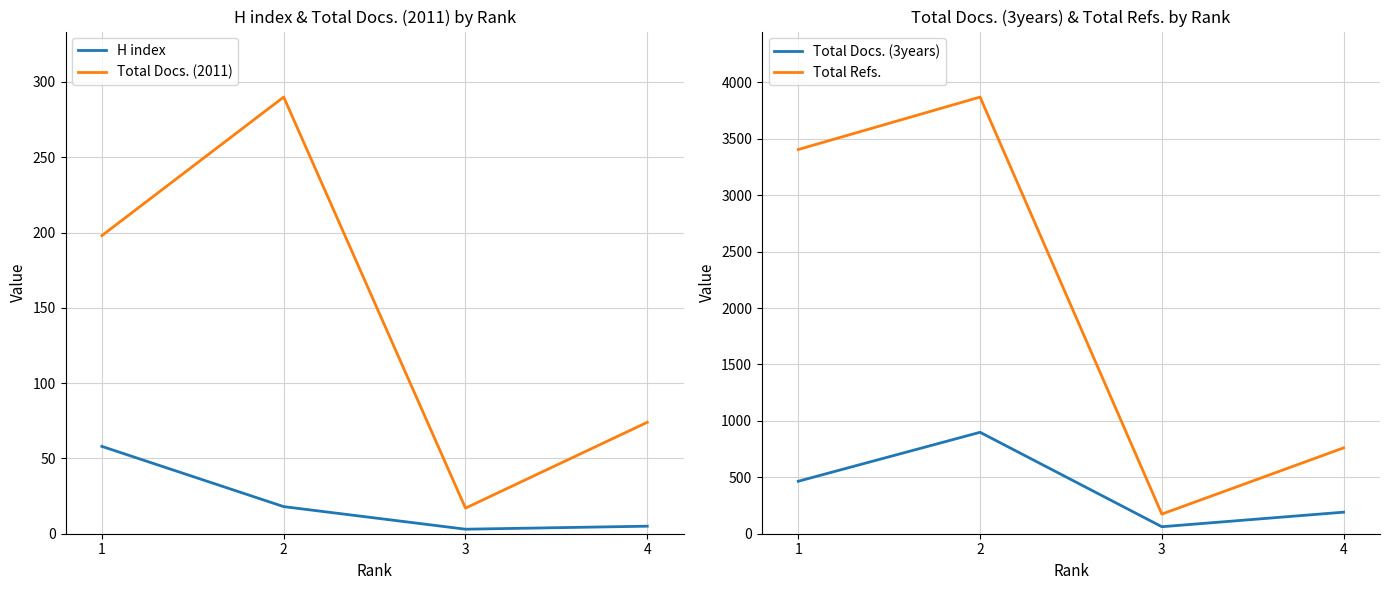

What is the average value of the H index series?

21